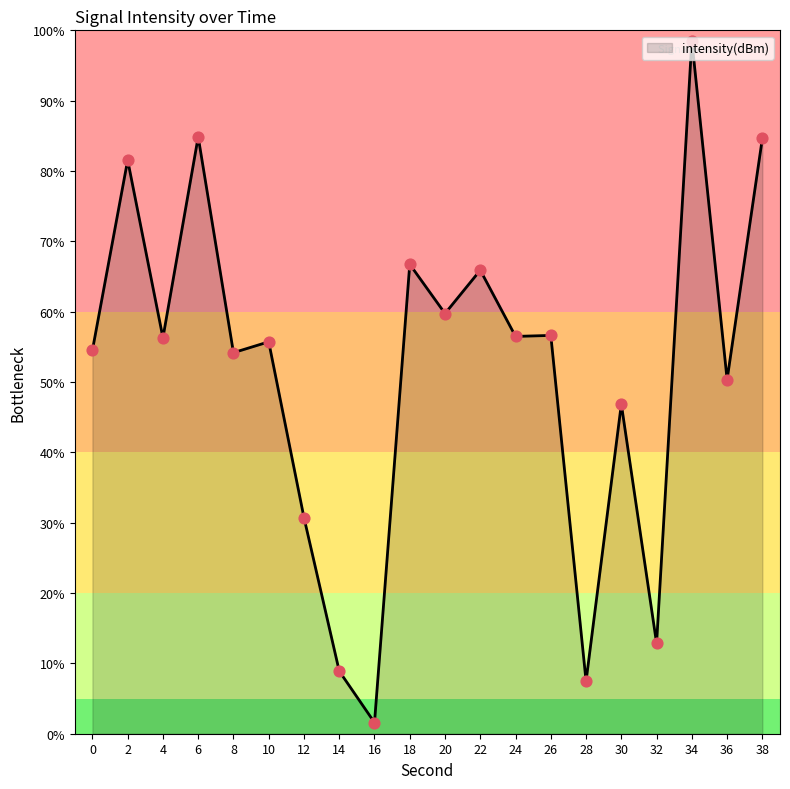

Between 32 and 12, which is larger?

12